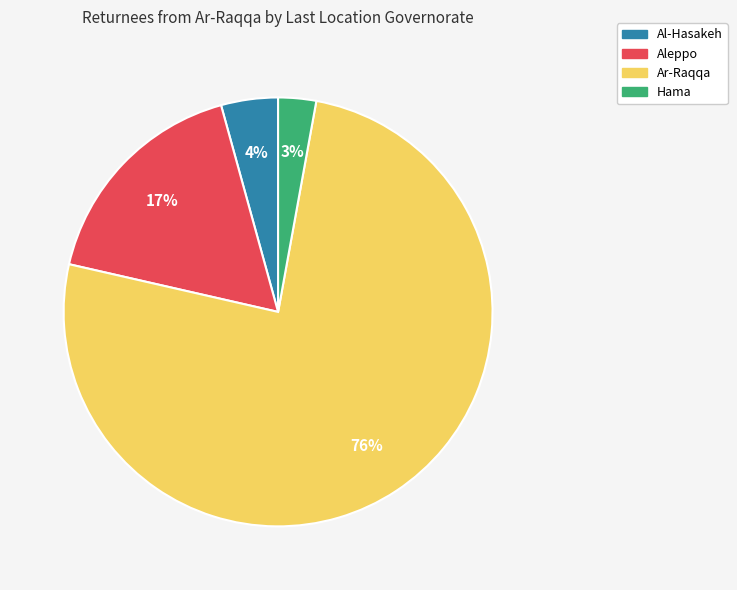

Is the sum of Hama and Aleppo greater than half?

No